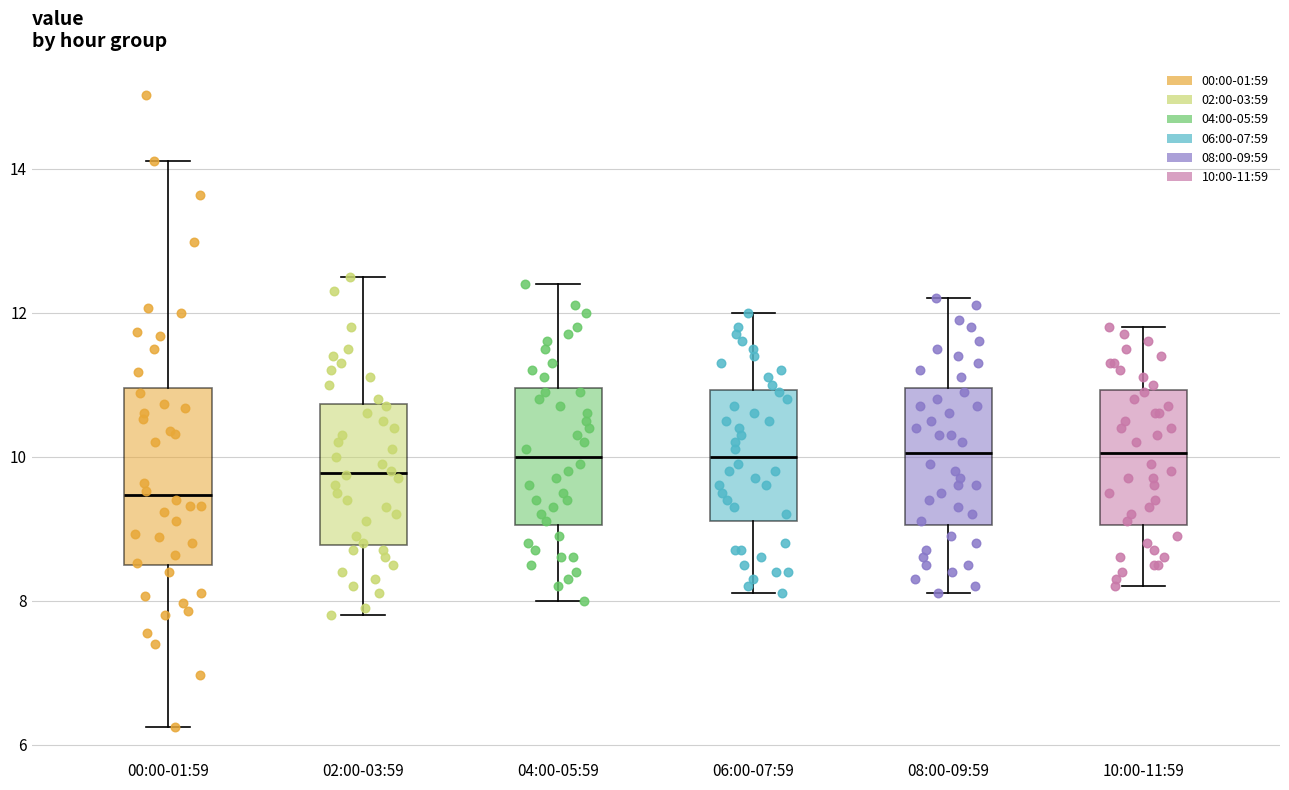

Reading left to right, read every box against the y-axis: the position of its median line, the range the box covers, and the ends of its whiskers. The values are not printed on the chart, so give them approximately, as read against the axis.

00:00-01:59: median 9.4, box 8.4 to 11.0, whiskers 6.2 to 14.2
02:00-03:59: median 9.8, box 8.8 to 10.8, whiskers 7.8 to 12.6
04:00-05:59: median 10.0, box 9.0 to 11.0, whiskers 8.0 to 12.4
06:00-07:59: median 10.0, box 9.2 to 11.0, whiskers 8.2 to 12.0
08:00-09:59: median 10.0, box 9.0 to 11.0, whiskers 8.2 to 12.2
10:00-11:59: median 10.0, box 9.0 to 11.0, whiskers 8.2 to 11.8